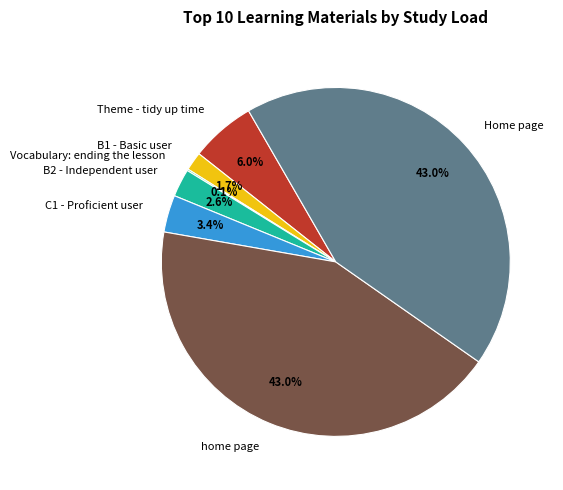

Which has a higher value, B1 - Basic user or Theme - tidy up time?

Theme - tidy up time